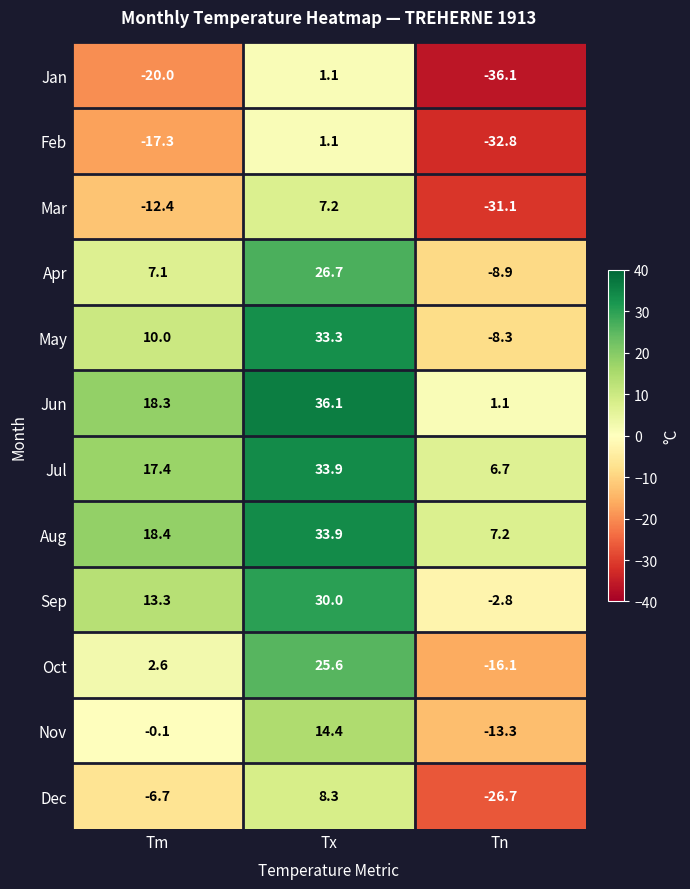

Where is Jan nearest to the value -17?

Tm